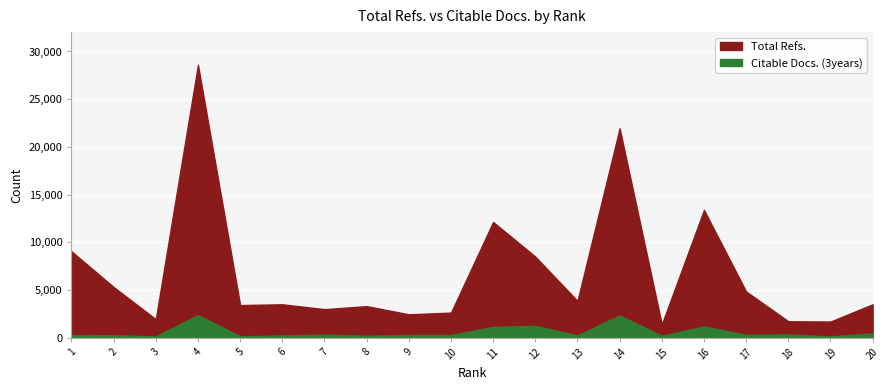

Reading left to right, what are all the values shown in this chart?

Total Refs.: 1=9044	2=5301	3=1924	4=28600	5=3408	6=3489	7=2980	8=3295	9=2440	10=2618	11=12122	12=8489	13=3845	14=21941	15=1387	16=13383	17=4830	18=1713	19=1681	20=3487
Citable Docs. (3years): 1=246	2=251	3=132	4=2353	5=140	6=220	7=305	8=193	9=267	10=277	11=1120	12=1236	13=234	14=2320	15=182	16=1175	17=291	18=326	19=124	20=435